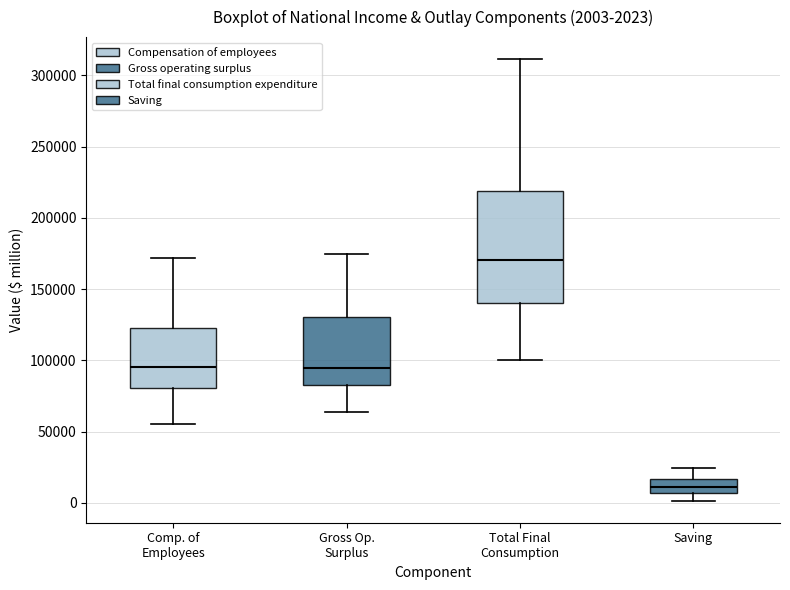

Which box has the highest median line?

Total Final Consumption